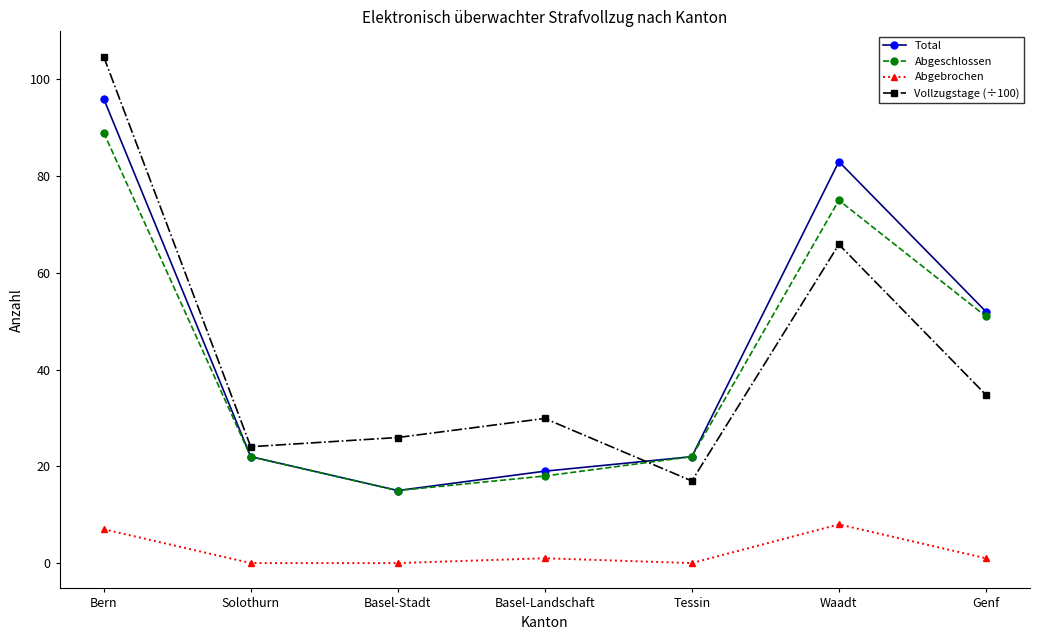

Is this an area chart (filled region under the line)?

No